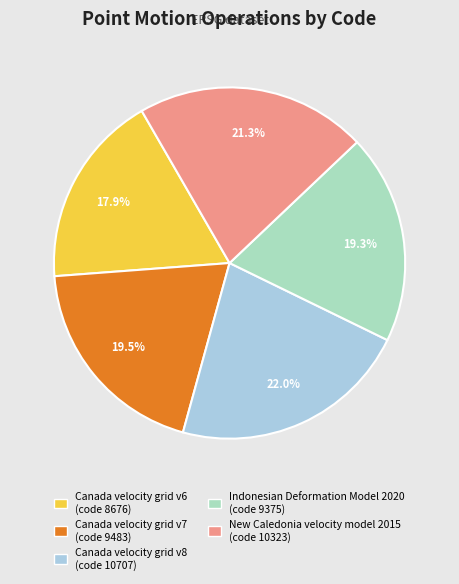

Combined, do Canada velocity grid v6 and Canada velocity grid v7 account for over 50%?

No